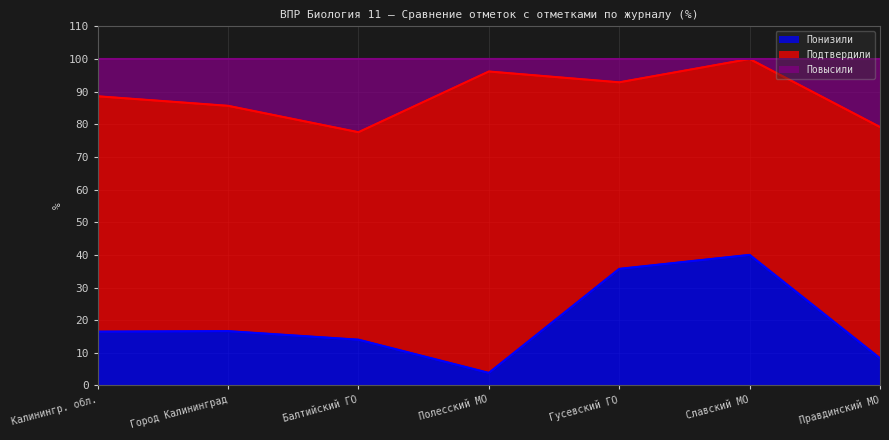

Is it true that Понизили equals 18.7 at Балтийский ГО?

False